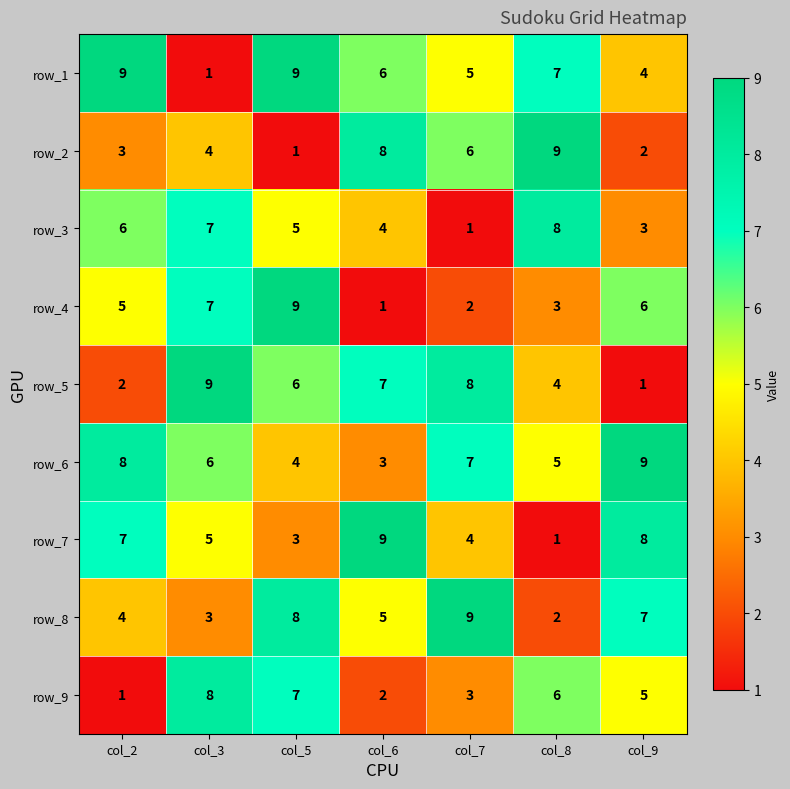

What is the greatest value displayed?

9